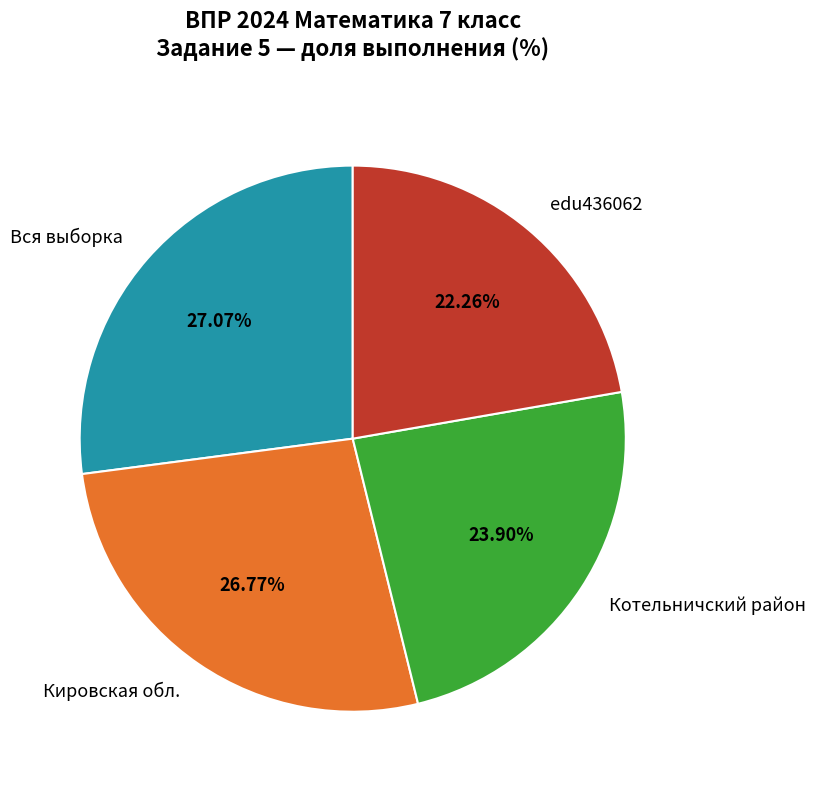

Between edu436062 and Котельничский район, which is larger?

Котельничский район